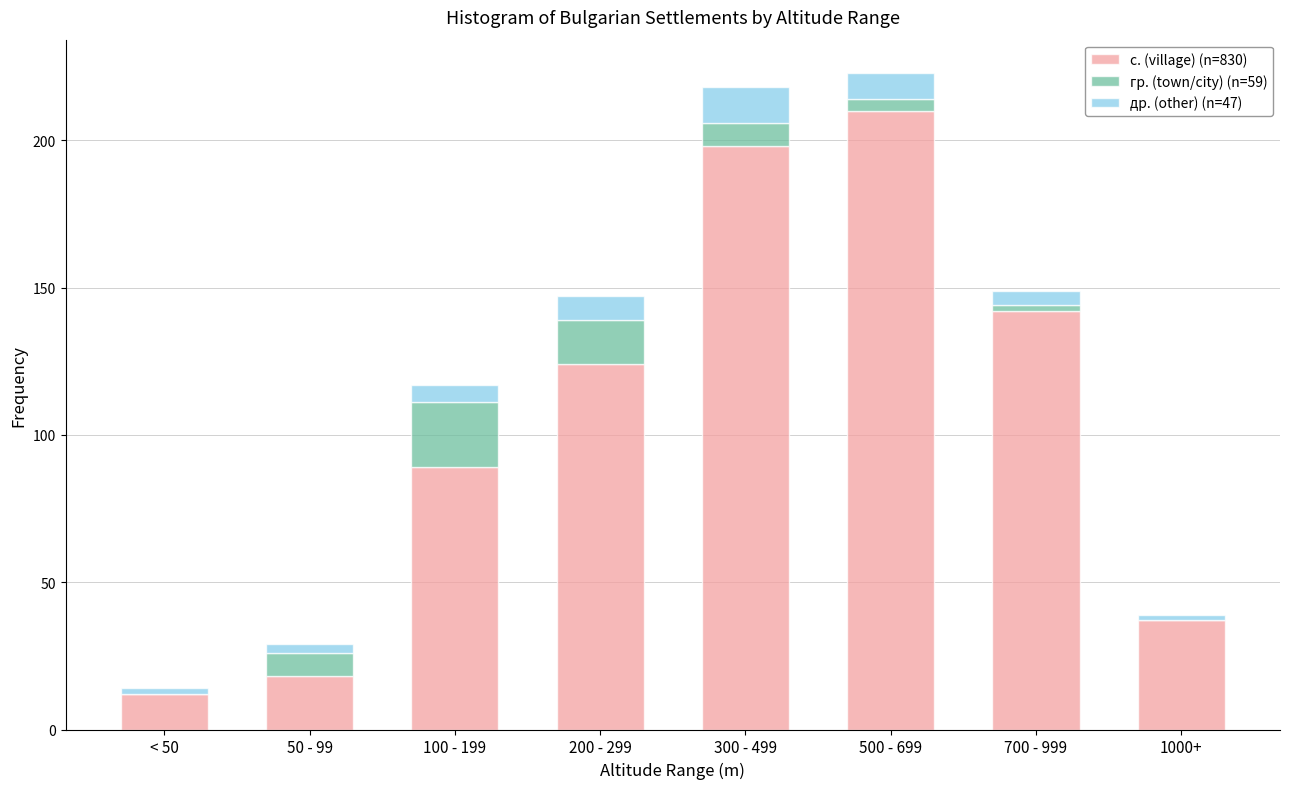

Reading right to left, transcribe the values for с. (village) (n=830).

1000+=37	700 - 999=142	500 - 699=210	300 - 499=198	200 - 299=124	100 - 199=89	50 - 99=18	< 50=12